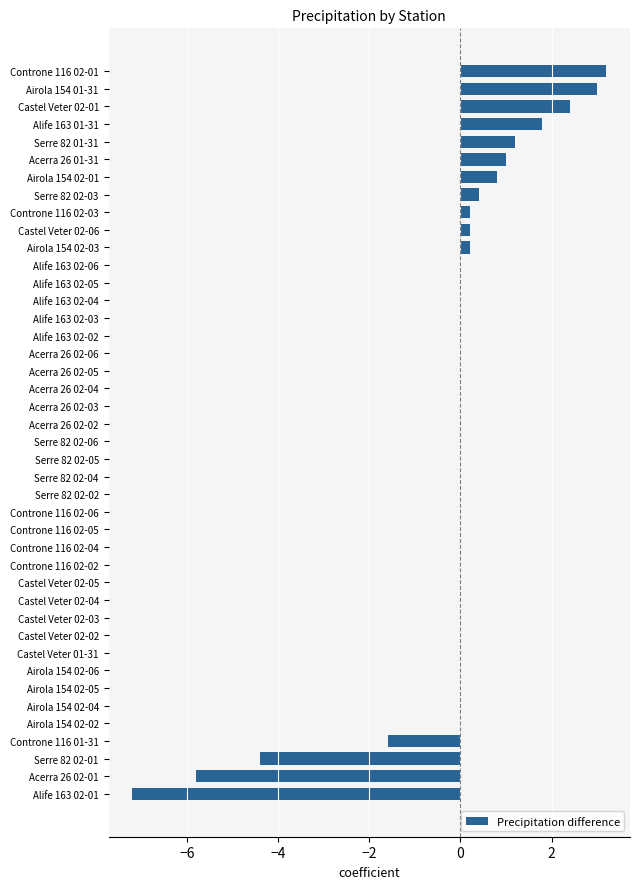

What is the greatest value displayed?

3.2